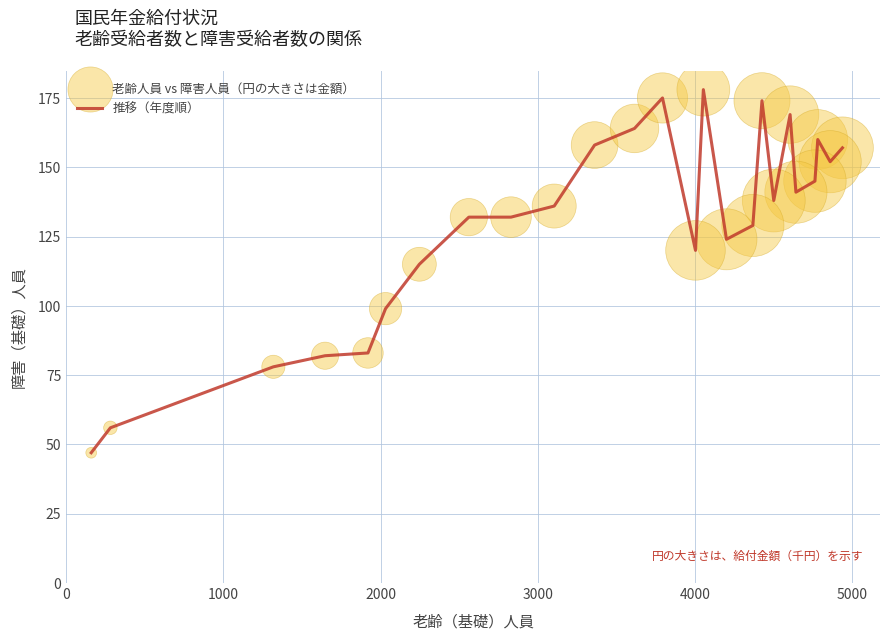

What is the difference between the maximum and minimum values?

131